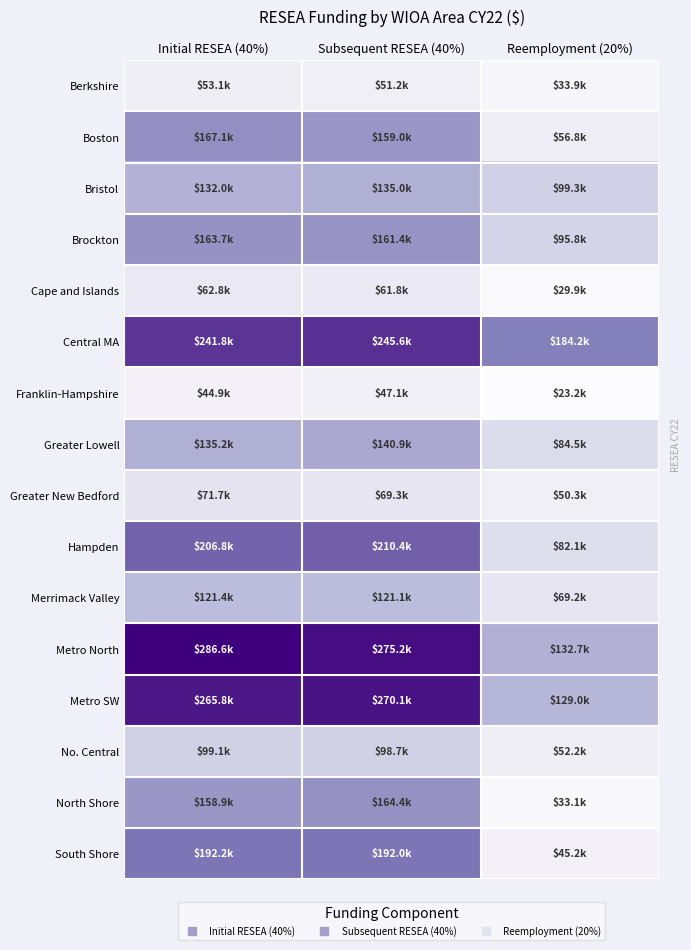

Reading left to right, extract all data points from this chart.

Berkshire: Initial RESEA (40%)=53097.5	Subsequent RESEA (40%)=51213.4	Reemployment (20%)=33923.7
Boston: Initial RESEA (40%)=167076.5	Subsequent RESEA (40%)=159046.6	Reemployment (20%)=56808.7
Bristol: Initial RESEA (40%)=132048.9	Subsequent RESEA (40%)=134963.5	Reemployment (20%)=99347.9
Brockton: Initial RESEA (40%)=163740.6	Subsequent RESEA (40%)=161405.8	Reemployment (20%)=95847.9
Cape and Islands: Initial RESEA (40%)=62827.4	Subsequent RESEA (40%)=61829.6	Reemployment (20%)=29885.1
Central MA: Initial RESEA (40%)=241765.2	Subsequent RESEA (40%)=245647.4	Reemployment (20%)=184157.1
Franklin-Hampshire: Initial RESEA (40%)=44942.9	Subsequent RESEA (40%)=47084.9	Reemployment (20%)=23154.3
Greater Lowell: Initial RESEA (40%)=135199.5	Subsequent RESEA (40%)=140861.4	Reemployment (20%)=84540.0
Greater New Bedford: Initial RESEA (40%)=71723.4	Subsequent RESEA (40%)=69300.3	Reemployment (20%)=50347.1
Hampden: Initial RESEA (40%)=206830.2	Subsequent RESEA (40%)=210358.3	Reemployment (20%)=82116.8
Merrimack Valley: Initial RESEA (40%)=121392.3	Subsequent RESEA (40%)=121103.5	Reemployment (20%)=69193.5
Metro North: Initial RESEA (40%)=286615.5	Subsequent RESEA (40%)=275235.2	Reemployment (20%)=132733.1
Metro SW: Initial RESEA (40%)=265765.7	Subsequent RESEA (40%)=270123.7	Reemployment (20%)=128963.8
No. Central: Initial RESEA (40%)=99059.8	Subsequent RESEA (40%)=98691.5	Reemployment (20%)=52231.7
North Shore: Initial RESEA (40%)=158922.0	Subsequent RESEA (40%)=164354.7	Reemployment (20%)=33116.0
South Shore: Initial RESEA (40%)=192189.0	Subsequent RESEA (40%)=191976.5	Reemployment (20%)=45231.6